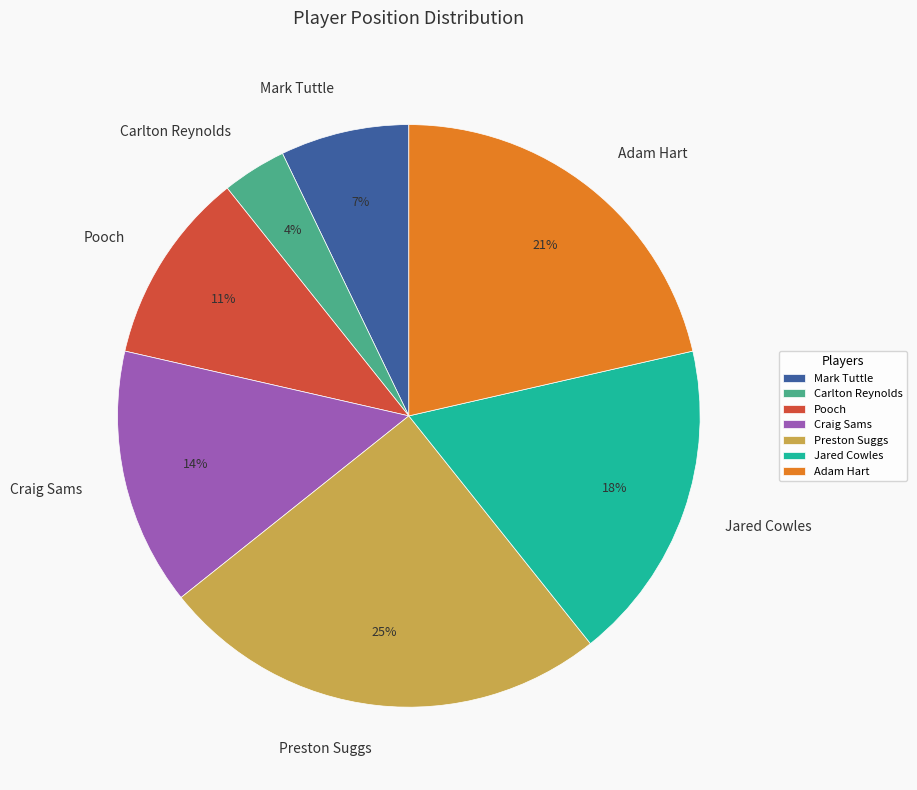

What is the smallest slice in the pie chart?

Carlton Reynolds